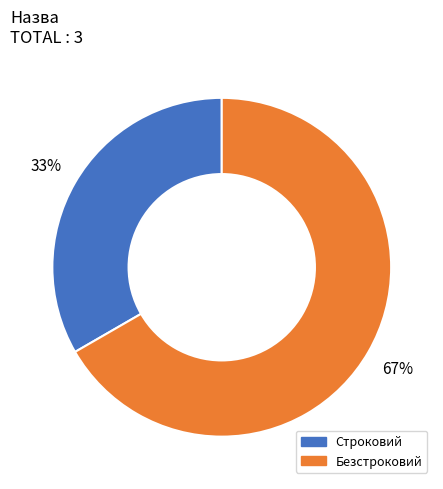

What is the ratio of the value at Безстроковий to the value at Строковий?

2.0